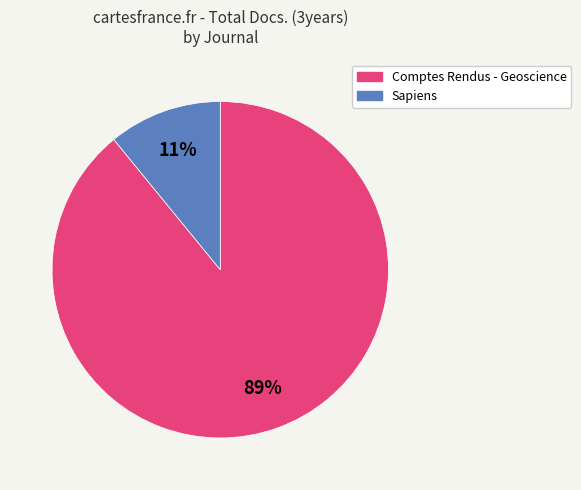

Which slice is the smallest?

Sapiens